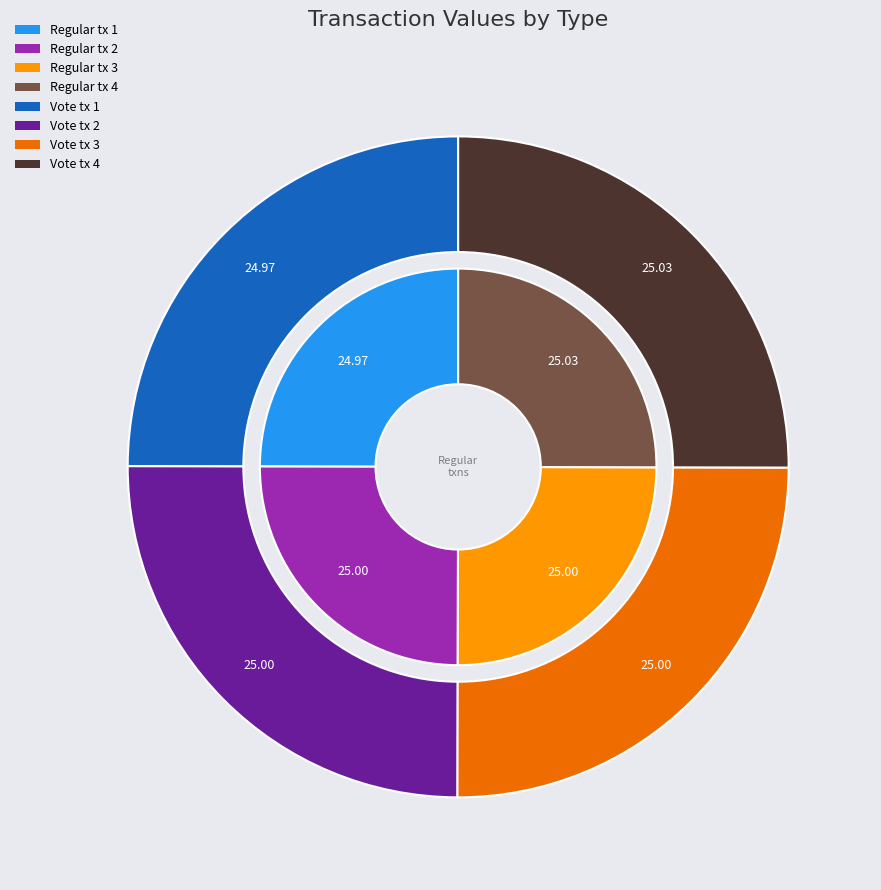

What percentage is NOT represented by Regular?

75.0%